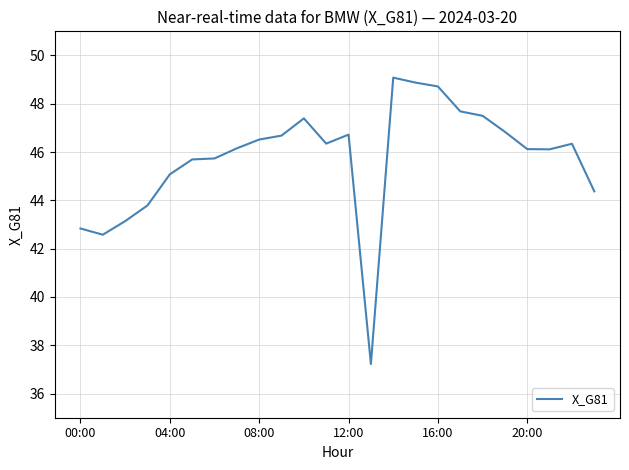

What is the minimum value shown in the chart?

37.2